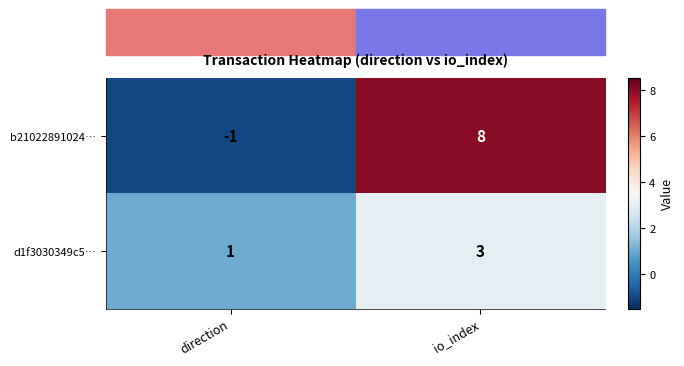

What value does the b21022891024… series have at io_index?

8